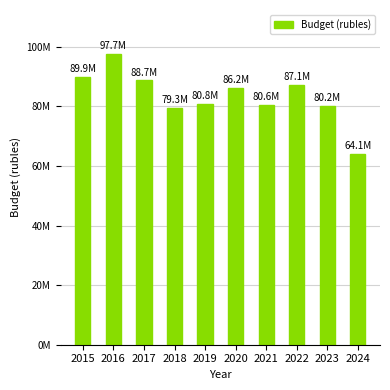

Reading left to right, transcribe all the data shown in this chart.

2015=89947552.6	2016=97668067.0	2017=88683600.0	2018=79299660.0	2019=80847263.1	2020=86180488.0	2021=80567795.6	2022=87142600.0	2023=80170100.0	2024=64053900.0